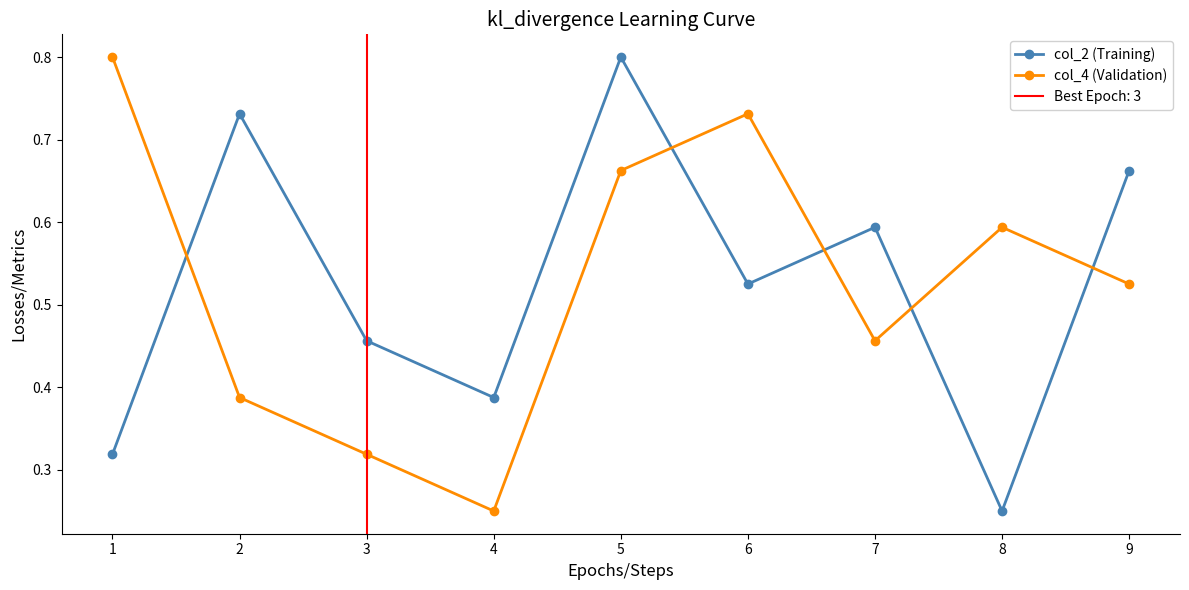

The value of col_2 (Training) at 1 is 0.1. True or false?

False